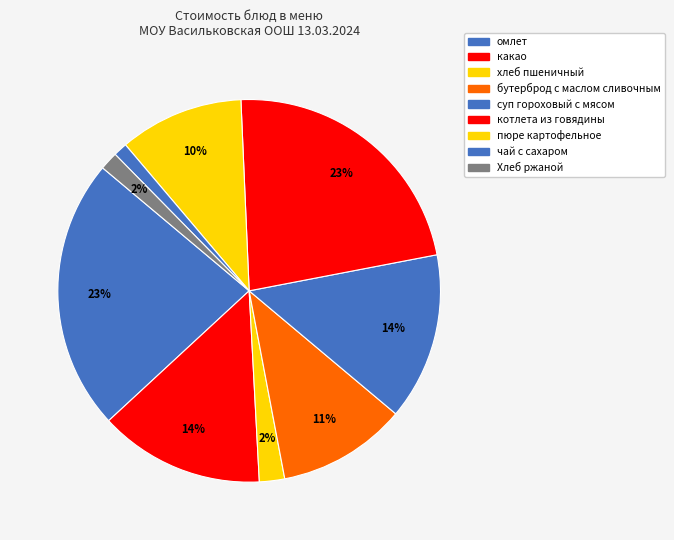

Do какао and Хлеб ржаной together represent more than half of the pie?

No